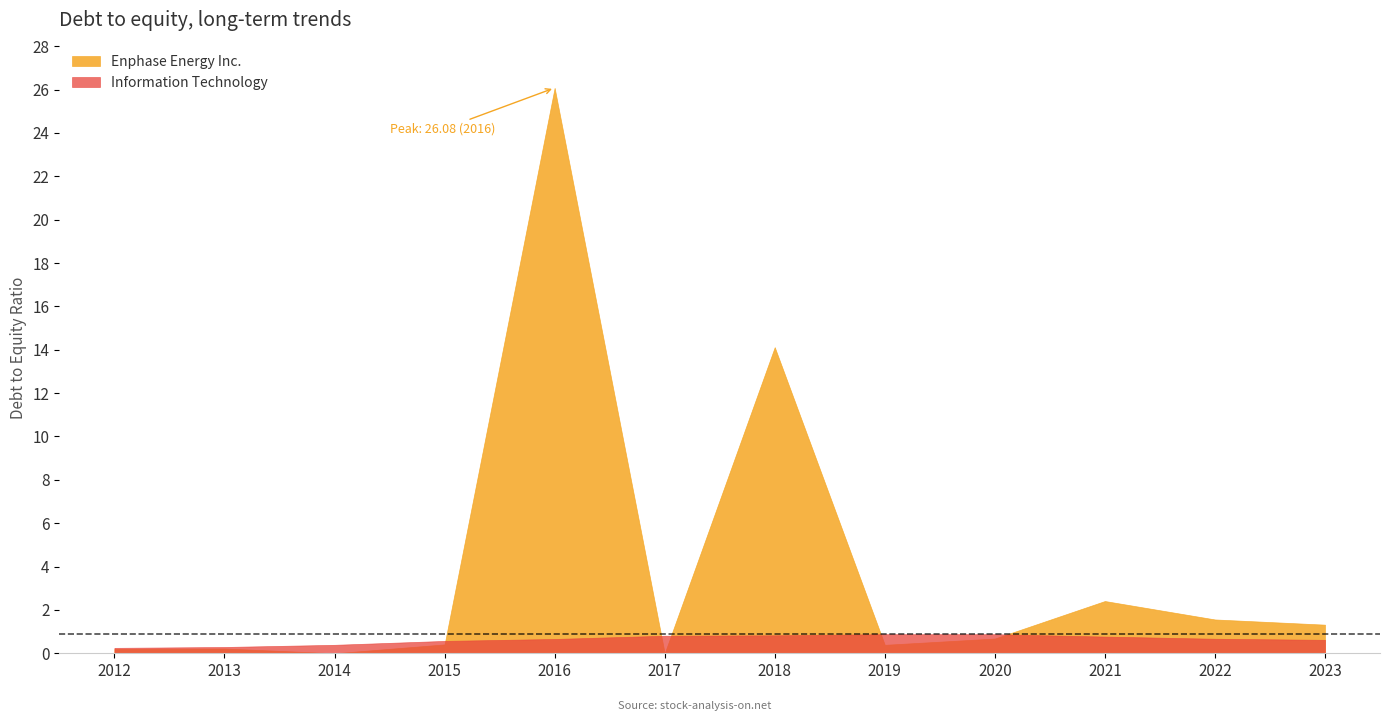

What is the sum of the Enphase Energy Inc. values at 2013 and 2021?

2.6